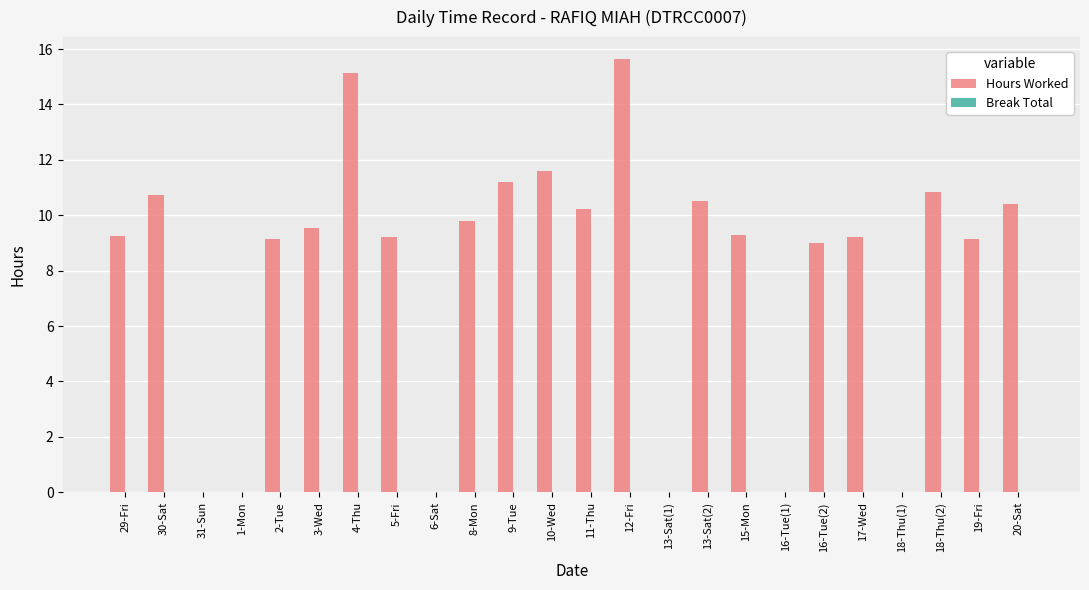

What is the maximum value shown in the chart?

15.7